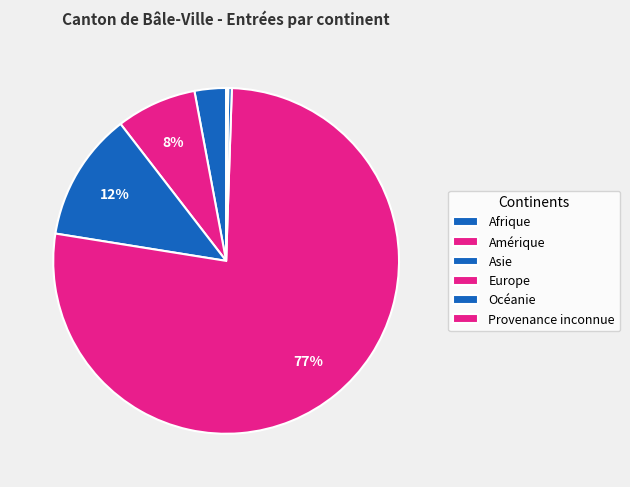

How much of the chart is everything except Europe?

23.0%